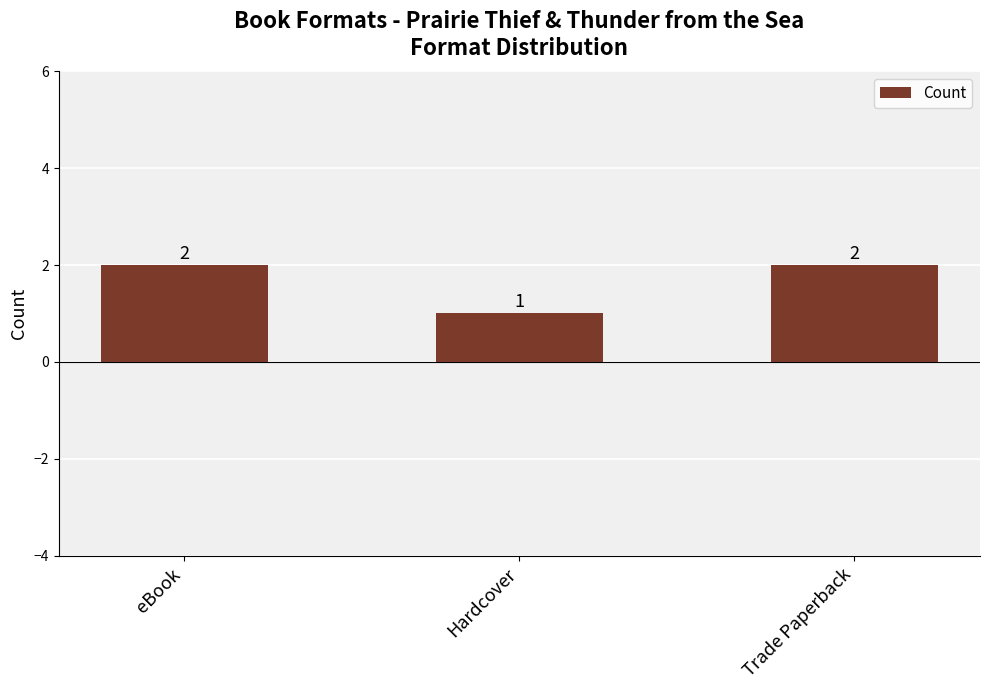

True or false: the data shows 1 at Trade Paperback.

False